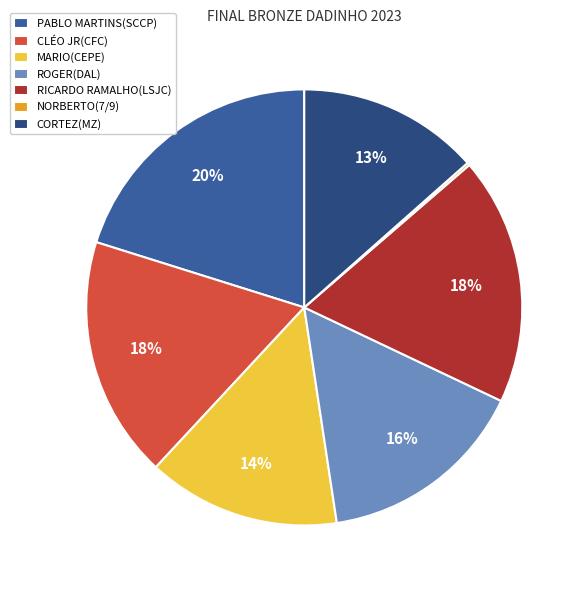

Do PABLO MARTINS(SCCP) and CLÉO JR(CFC) together represent more than half of the pie?

No